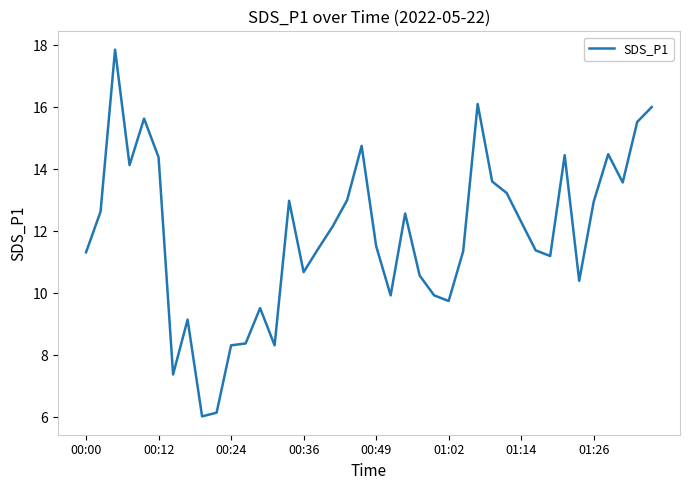

What is the difference between the maximum and minimum values?

11.8